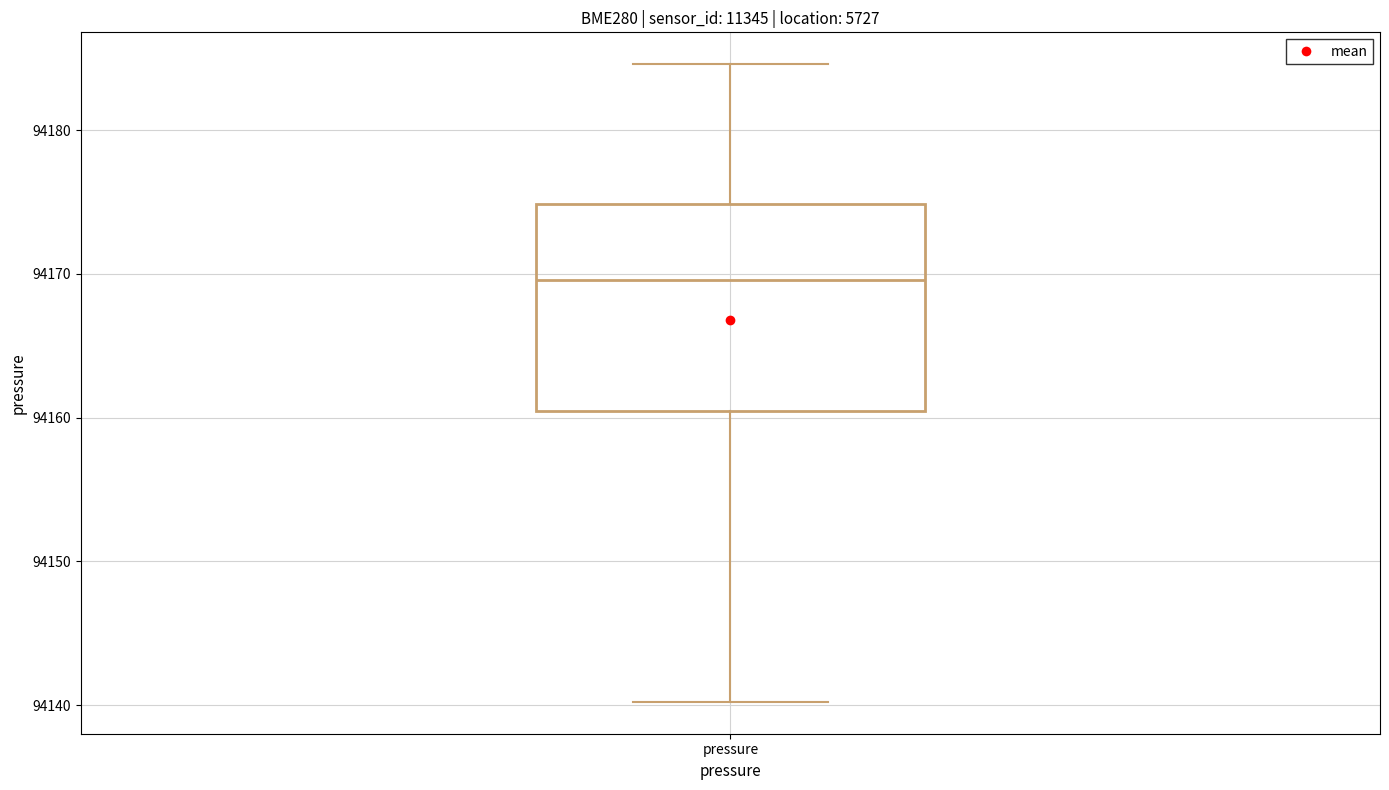

Transcribe this box plot: give where the median line is, the range the box spans, and where the two whiskers end, as read against the y-axis. The values are not printed on the chart, so give them approximately, as read against the axis.

median 94170, box 94160 to 94175, whiskers 94140 to 94185